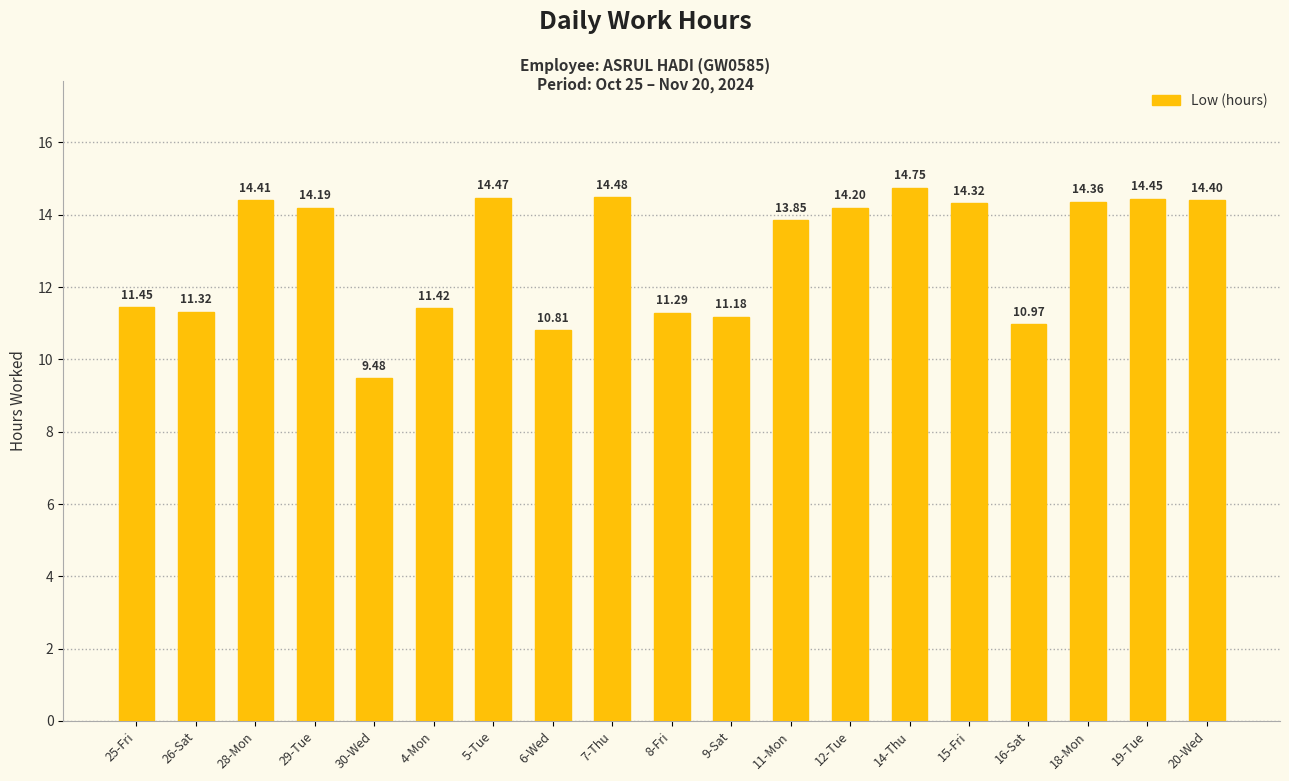

What is the ratio of the value at 26-Sat to the value at 11-Mon?

0.8